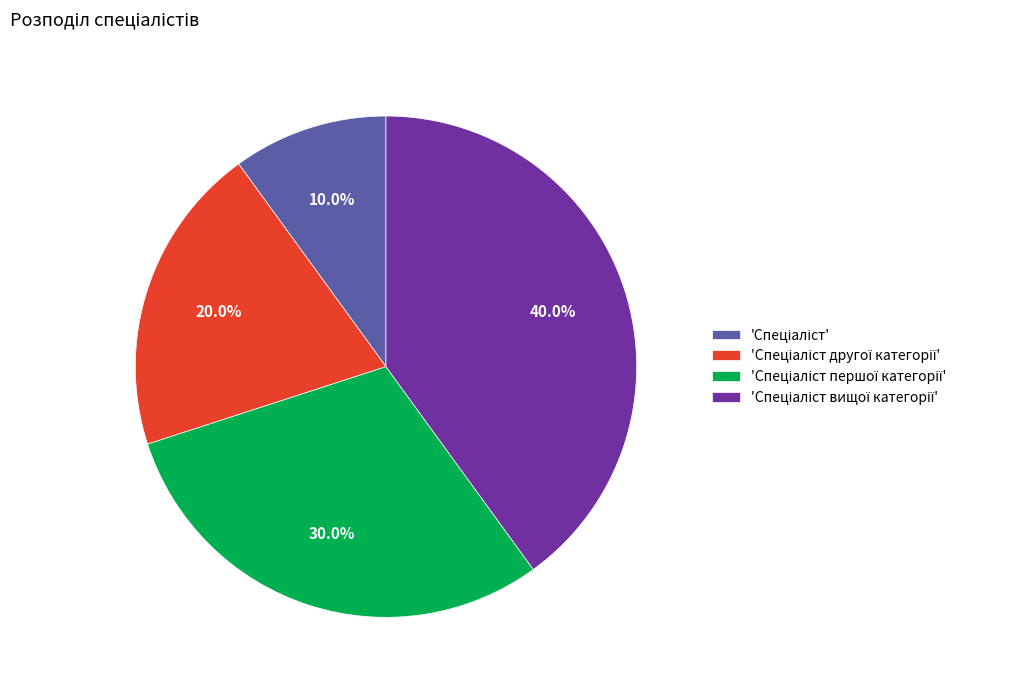

Is there any slice that represents more than half of the pie?

No